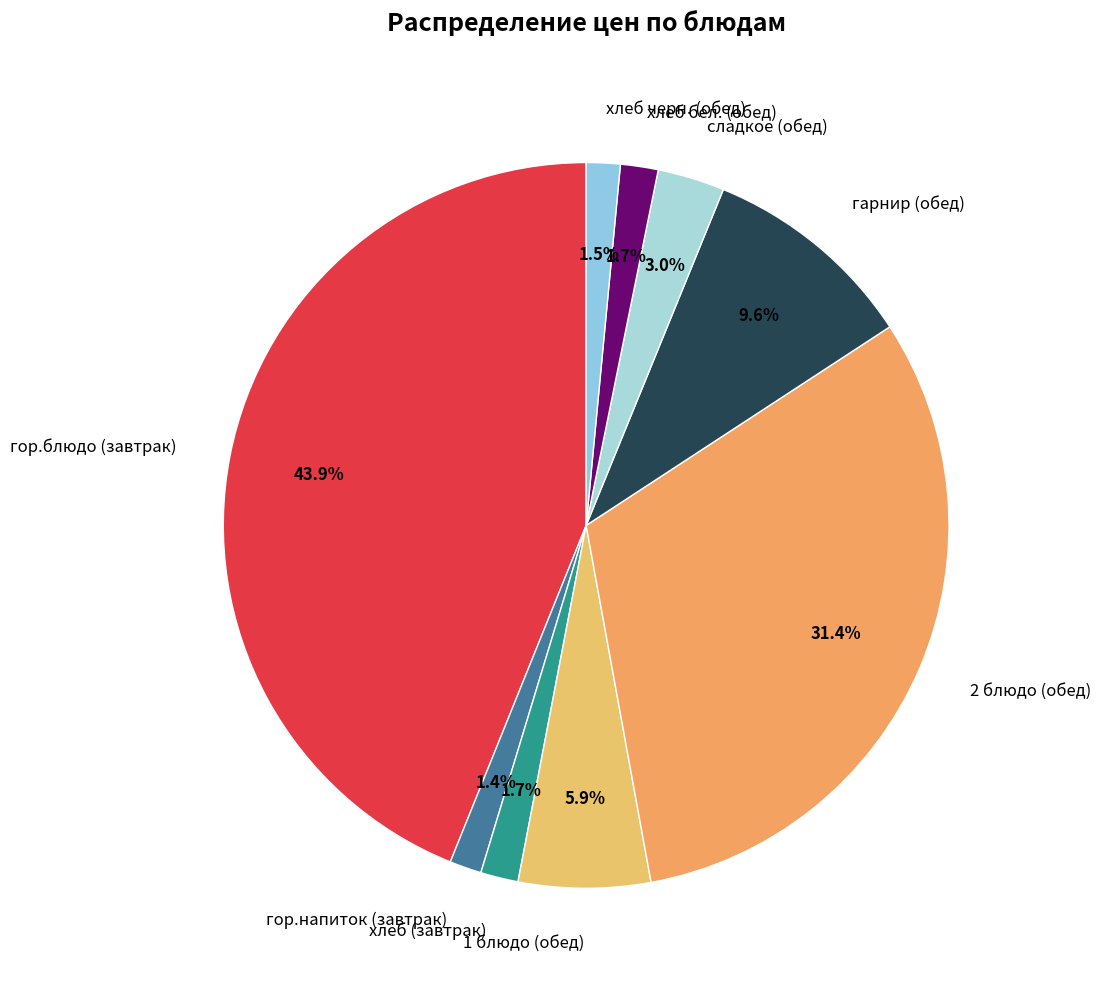

To the nearest percent, what portion does гор.напиток (завтрак) represent?

1%